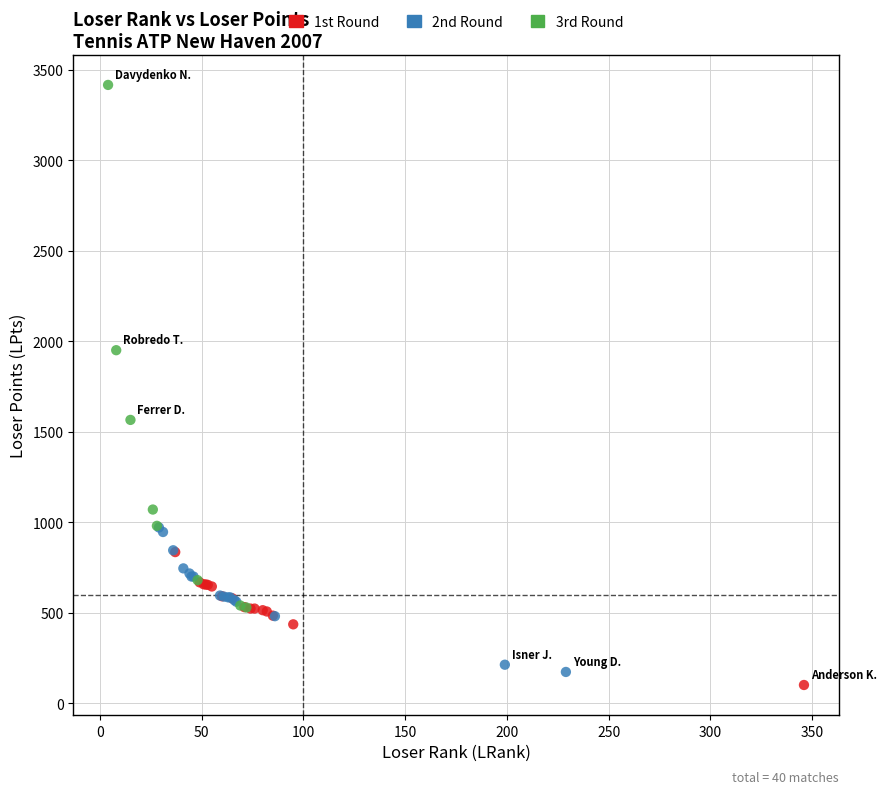

Which series has the largest Y range (max minus min)?

3rd Round